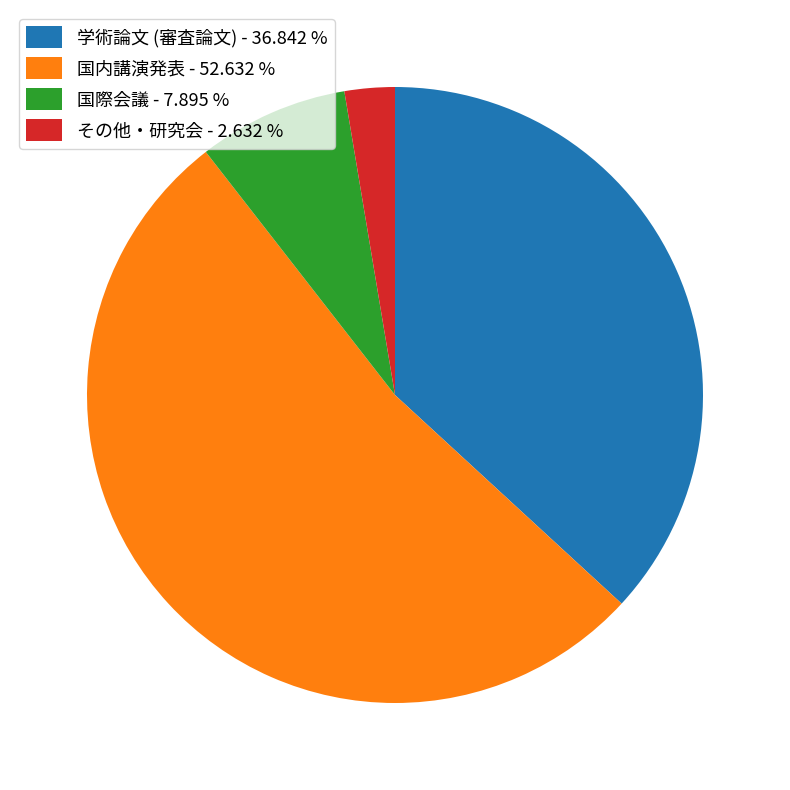

Combined, do 学術論文 (審査論文) - 36.842 % and 国内講演発表 - 52.632 % account for over 50%?

Yes